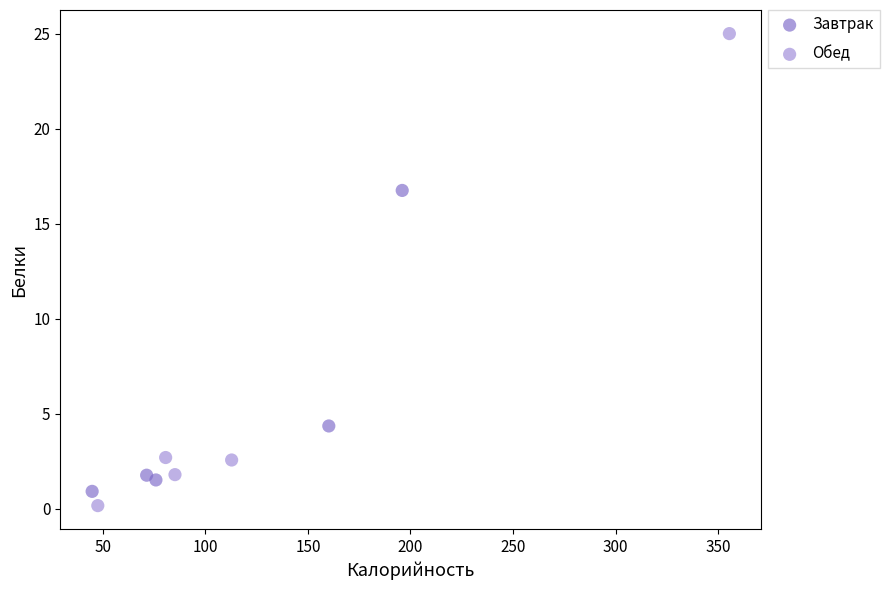

Which series reaches the maximum Y coordinate?

Обед